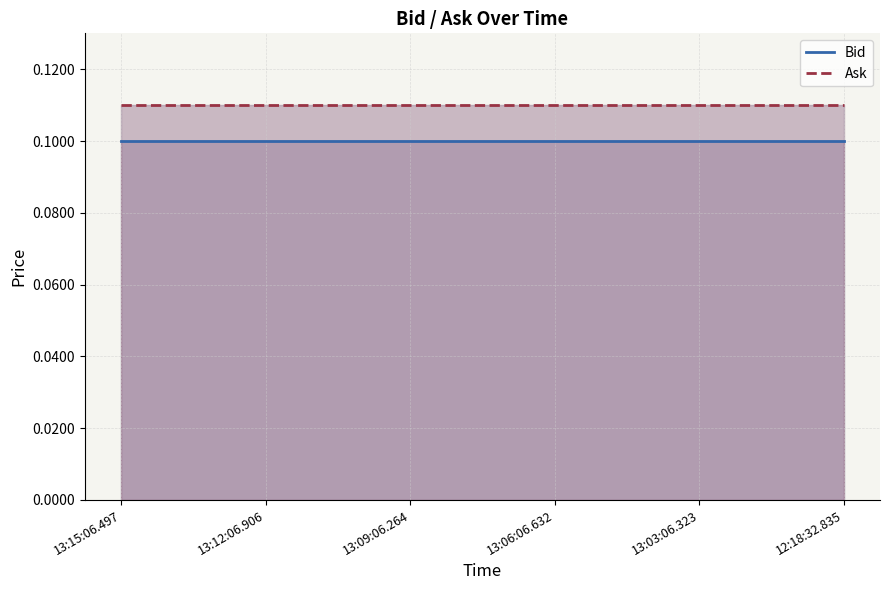

Reading left to right, what are all the values shown in this chart?

Bid: 13:15:06.497=0.1	13:12:06.906=0.1	13:09:06.264=0.1	13:06:06.632=0.1	13:03:06.323=0.1	12:18:32.835=0.1
Ask: 13:15:06.497=0.1	13:12:06.906=0.1	13:09:06.264=0.1	13:06:06.632=0.1	13:03:06.323=0.1	12:18:32.835=0.1